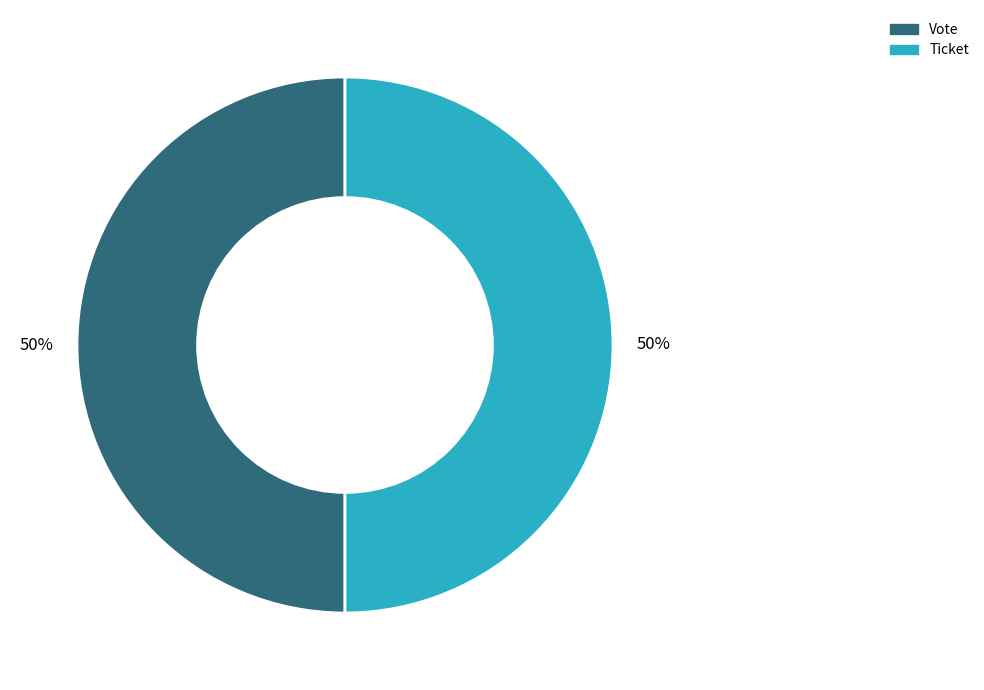

The Ticket slice represents 64% of the pie. True or false?

False